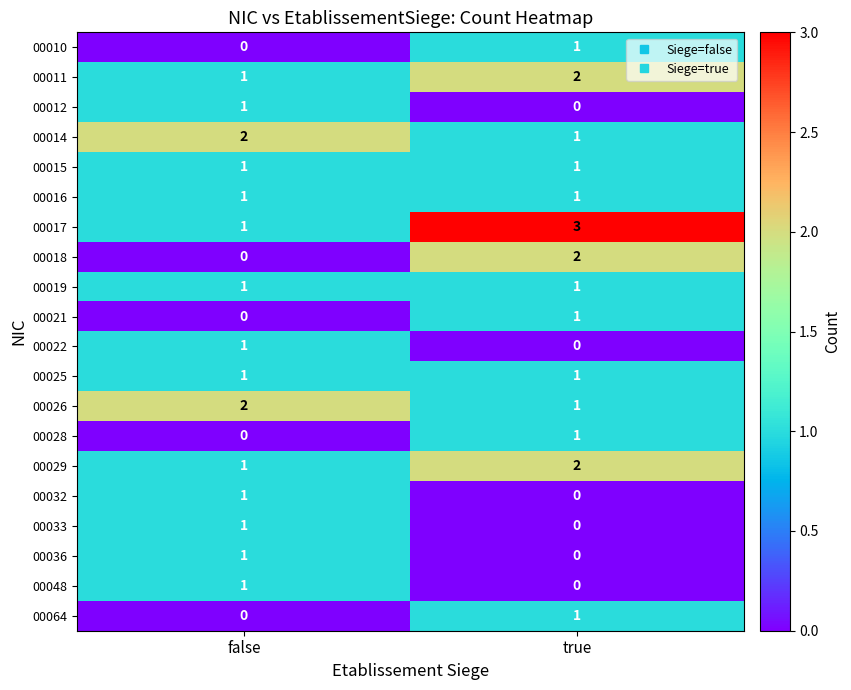

The 00029 series shows 2 at true. True or false?

True